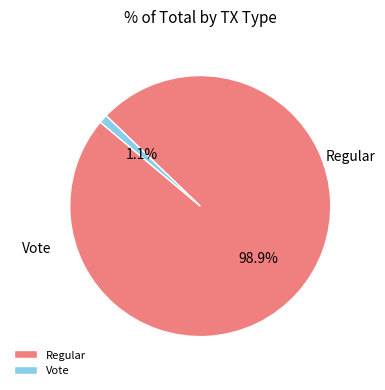

What is the smallest slice in the pie chart?

Vote